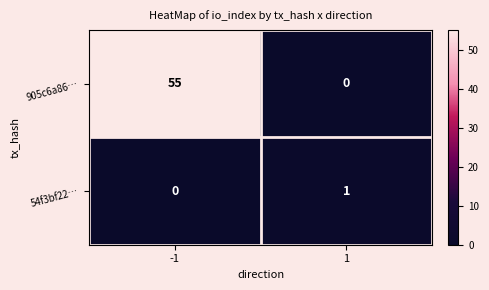

The 54f3bf22… series shows 1 at 1. True or false?

True